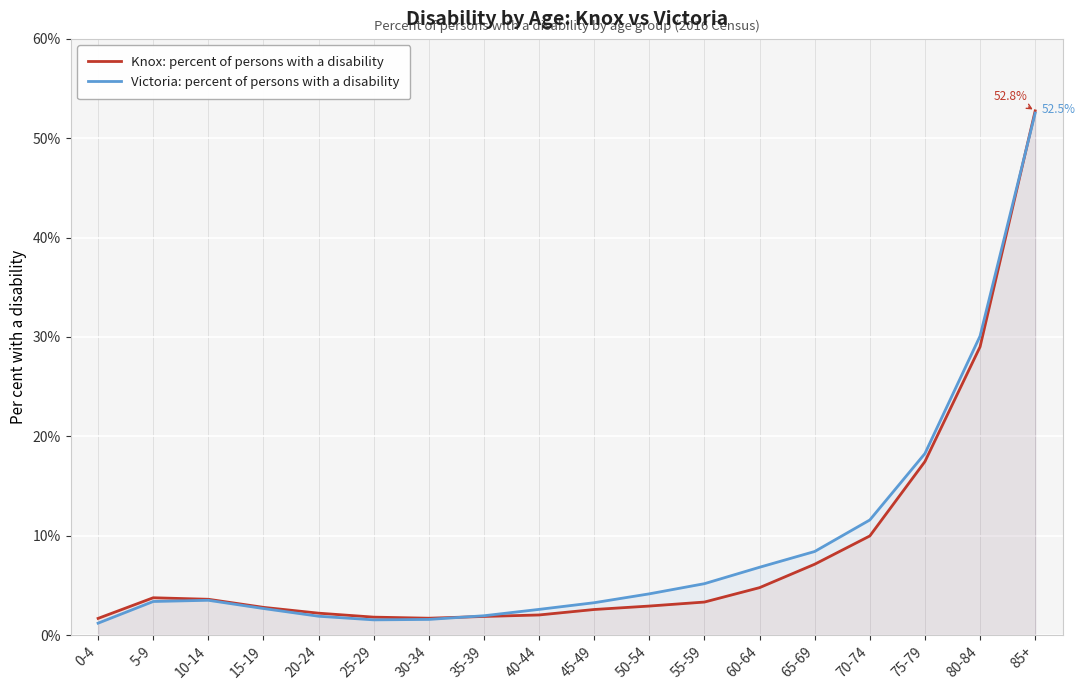

Reading right to left, what are all the values shown in this chart?

Knox: percent of persons with a disability: 52.8	29.0	17.5	10.0	7.1	4.8	3.3	2.9	2.6	2.0	1.9	1.7	1.8	2.2	2.8	3.6	3.8	1.7
Victoria: percent of persons with a disability: 52.5	30.1	18.3	11.6	8.4	6.8	5.2	4.2	3.3	2.6	1.9	1.6	1.5	1.9	2.7	3.5	3.4	1.2